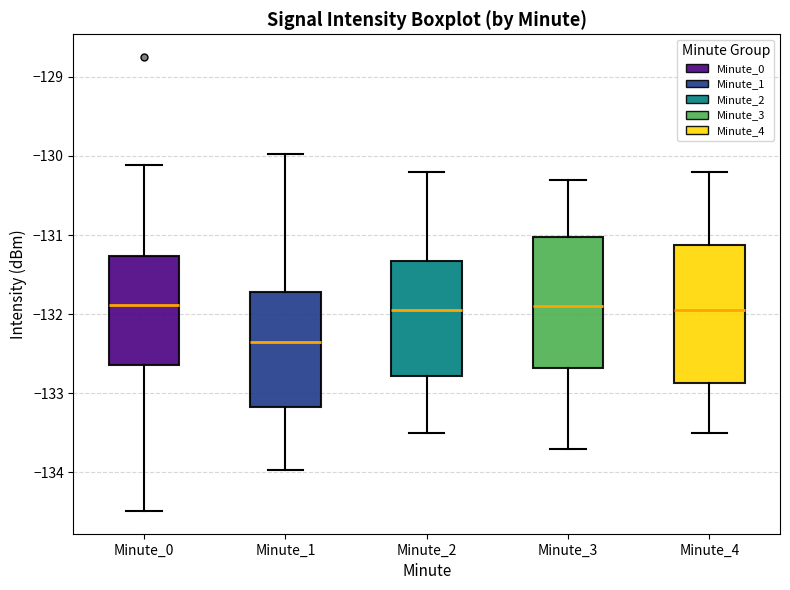

Reading left to right, read every box against the y-axis: the position of its median line, the range the box covers, and the ends of its whiskers. The values are not printed on the chart, so give them approximately, as read against the axis.

Minute_0: median -131.9, box -132.6 to -131.3, whiskers -134.5 to -130.1
Minute_1: median -132.3, box -133.2 to -131.7, whiskers -134.0 to -130.0
Minute_2: median -131.9, box -132.8 to -131.3, whiskers -133.5 to -130.2
Minute_3: median -131.9, box -132.7 to -131.0, whiskers -133.7 to -130.3
Minute_4: median -131.9, box -132.9 to -131.1, whiskers -133.5 to -130.2